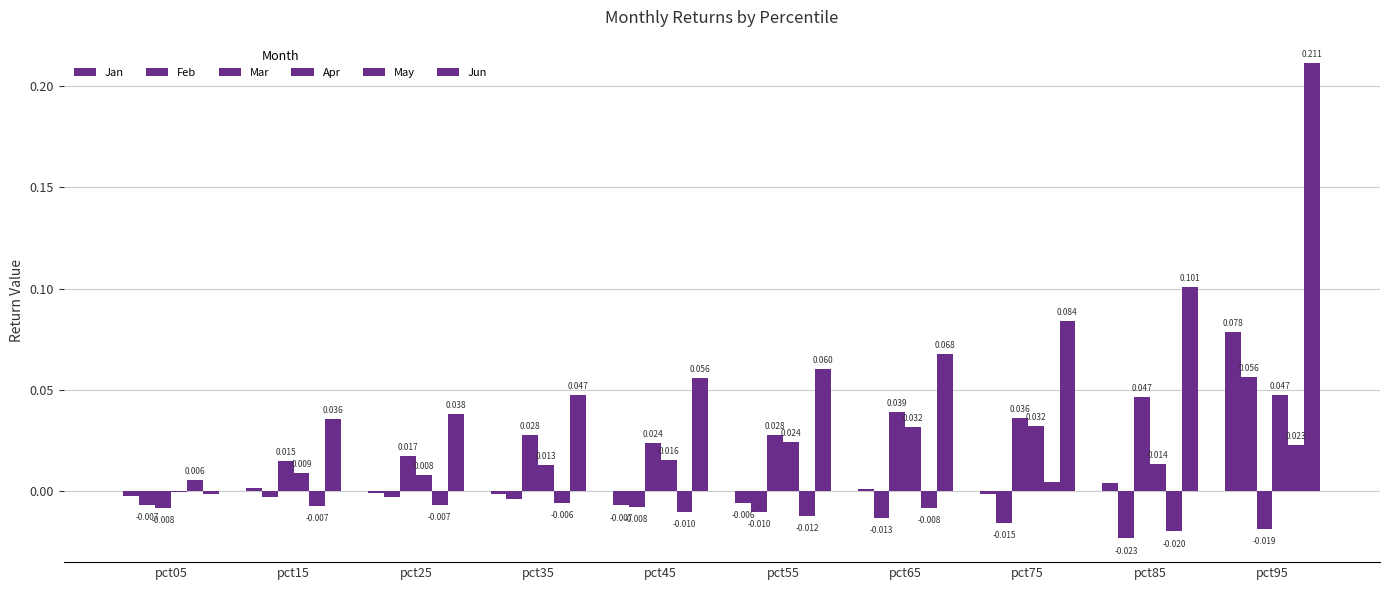

What is the highest value of the Jan series?

0.1